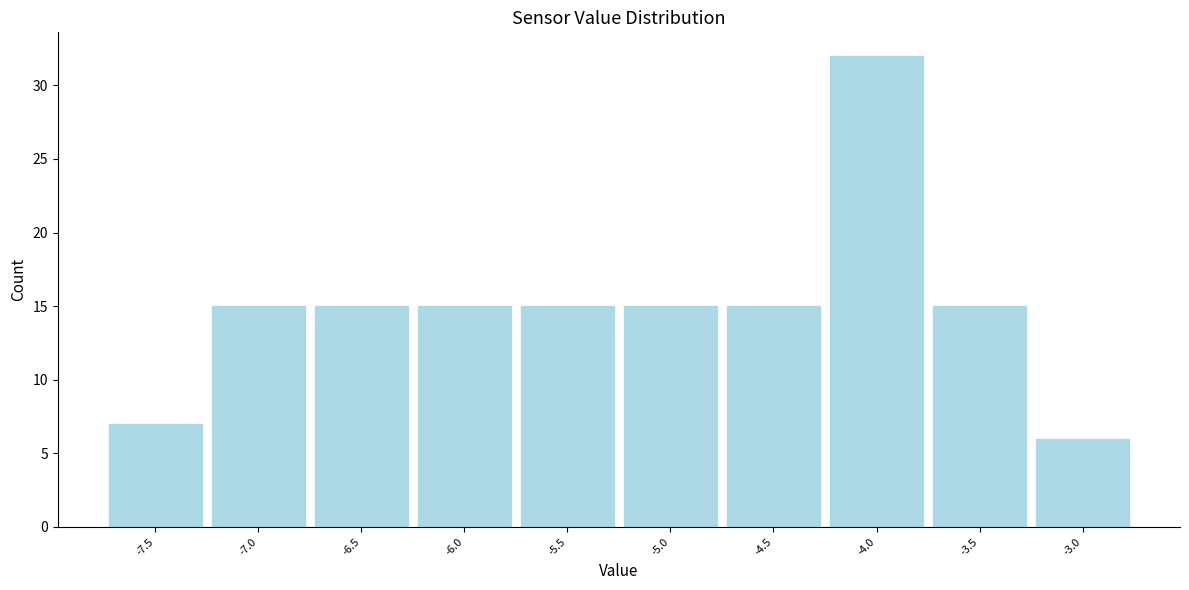

What is the height of the bar covering -3.75 to -3.25 on the x-axis? The values are not printed on the chart, so give them approximately, as read against the axis.

15